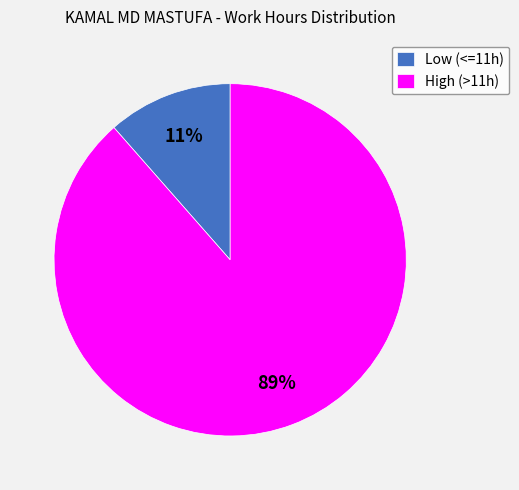

To the nearest percent, what percentage of the pie is Low (<=11h)?

11%